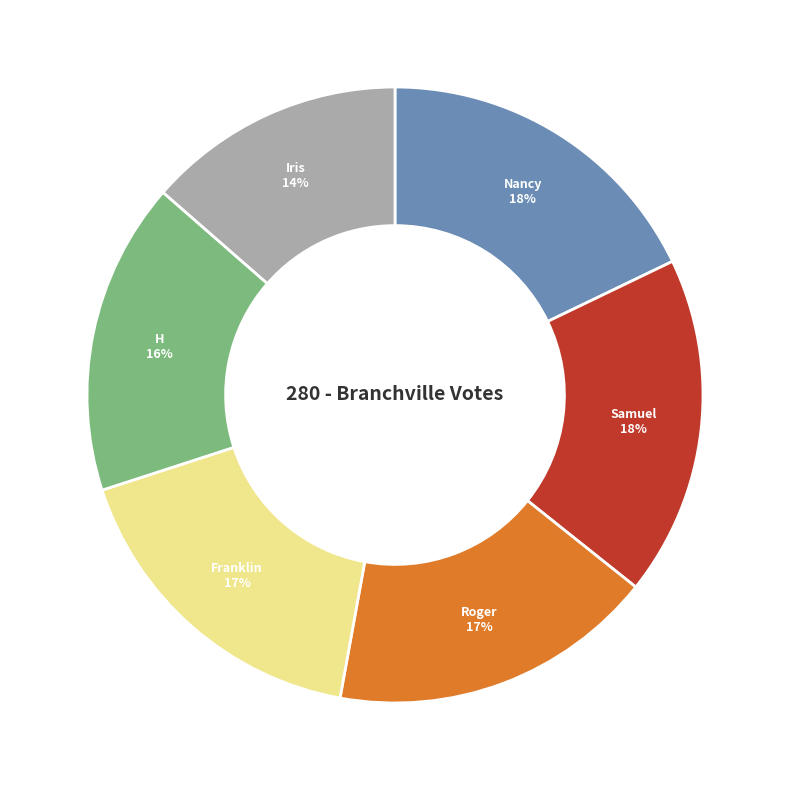

To the nearest percent, what is the difference between the largest and smallest slice percentages?

4%